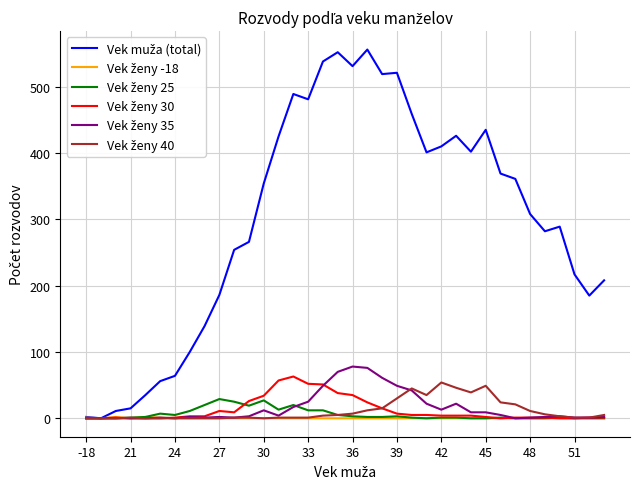

What is the greatest value displayed?

556